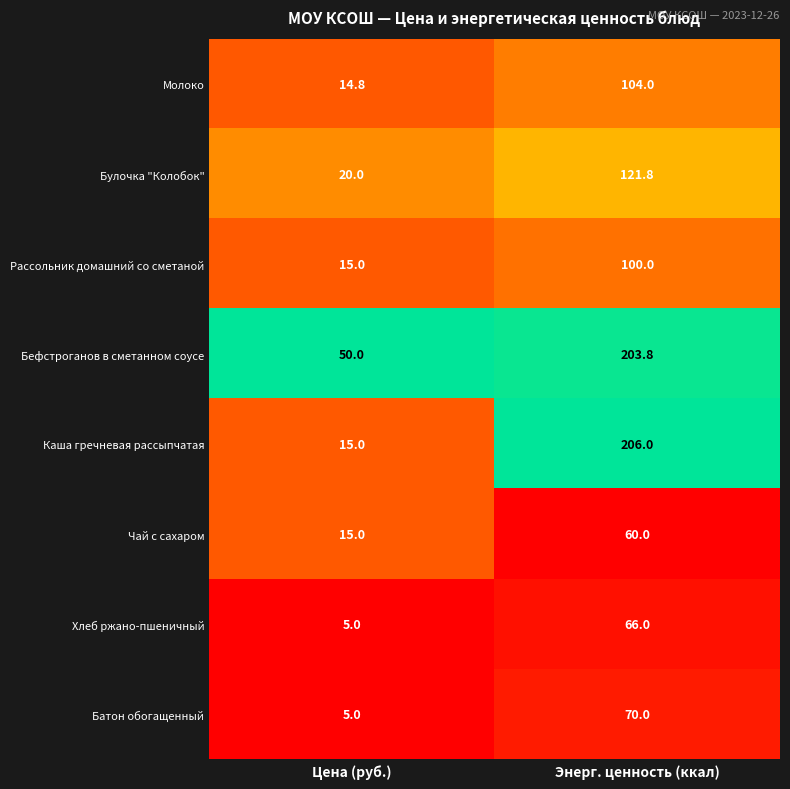

The value of Батон обогащенный at Энерг. ценность (ккал) is 32.6. True or false?

False